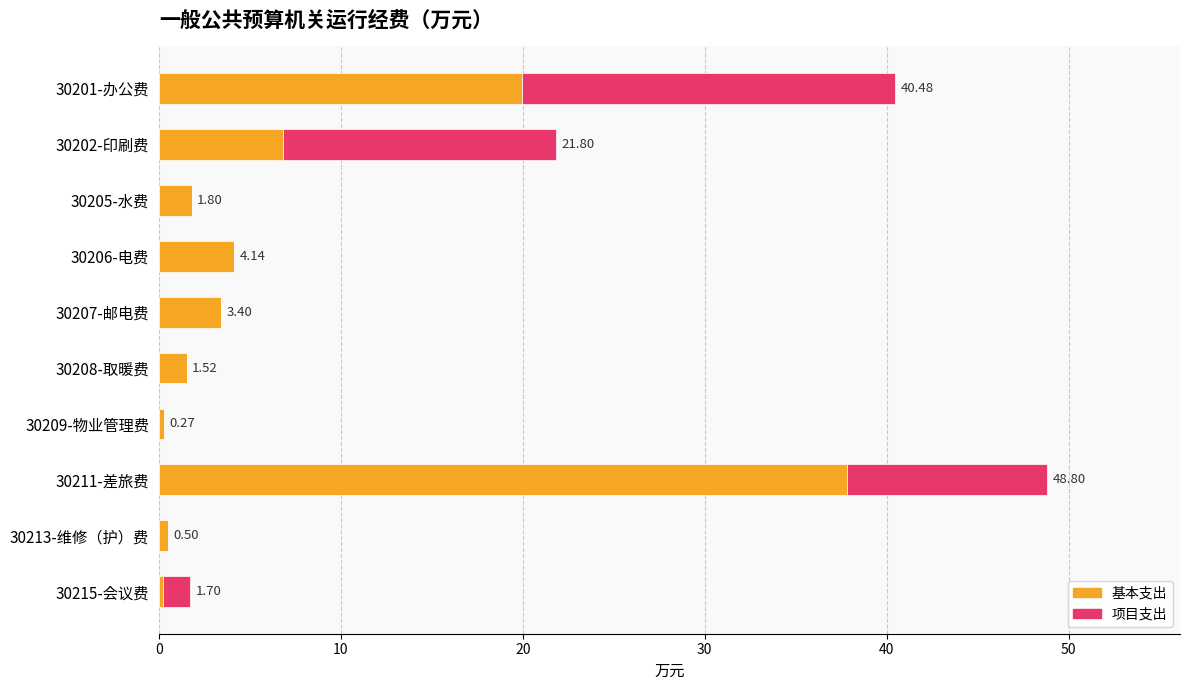

At which category is the sum across all series the highest?

30211-差旅费